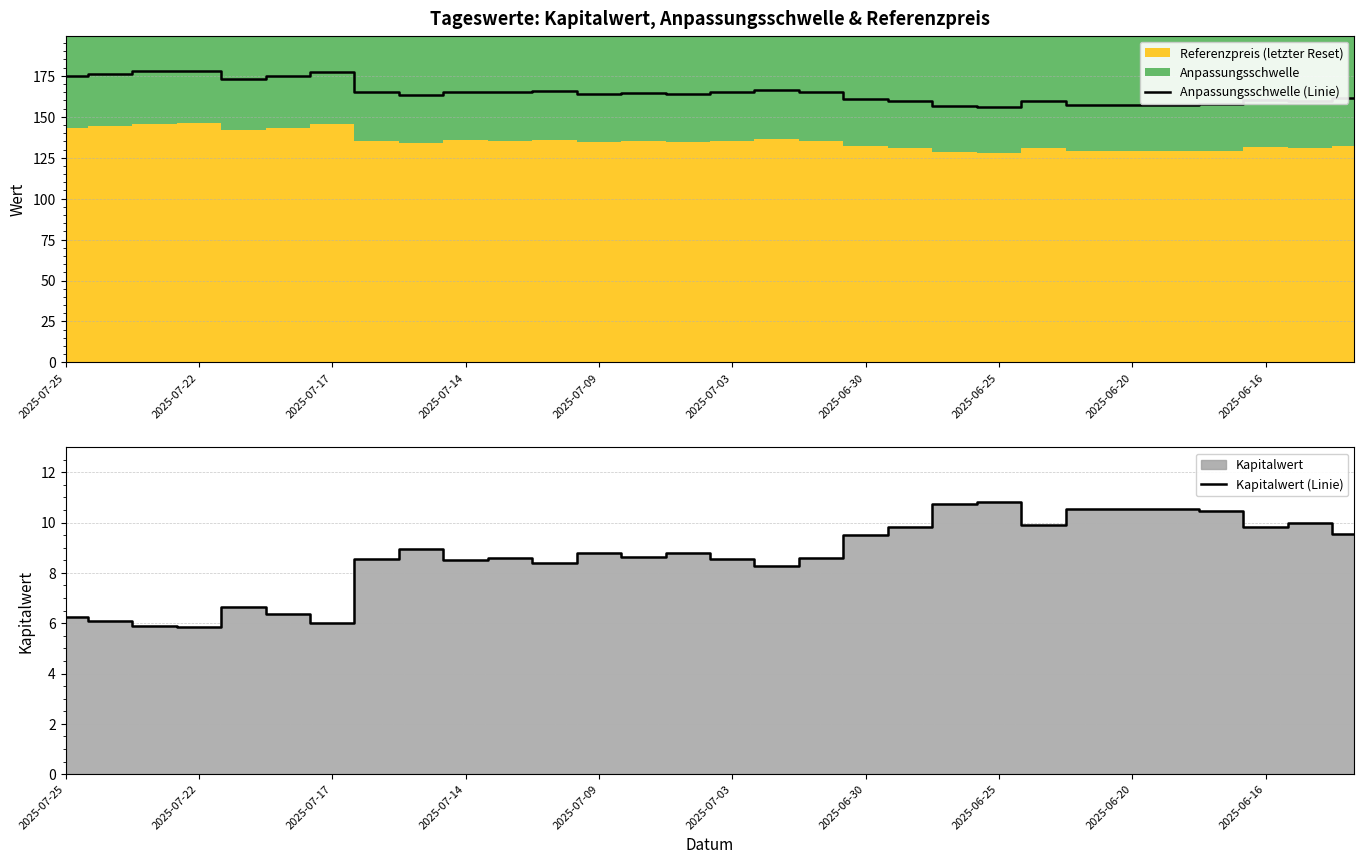

True or false: Anpassungsschwelle (Linie) has a value of 157.5 at 2025-06-20.

True